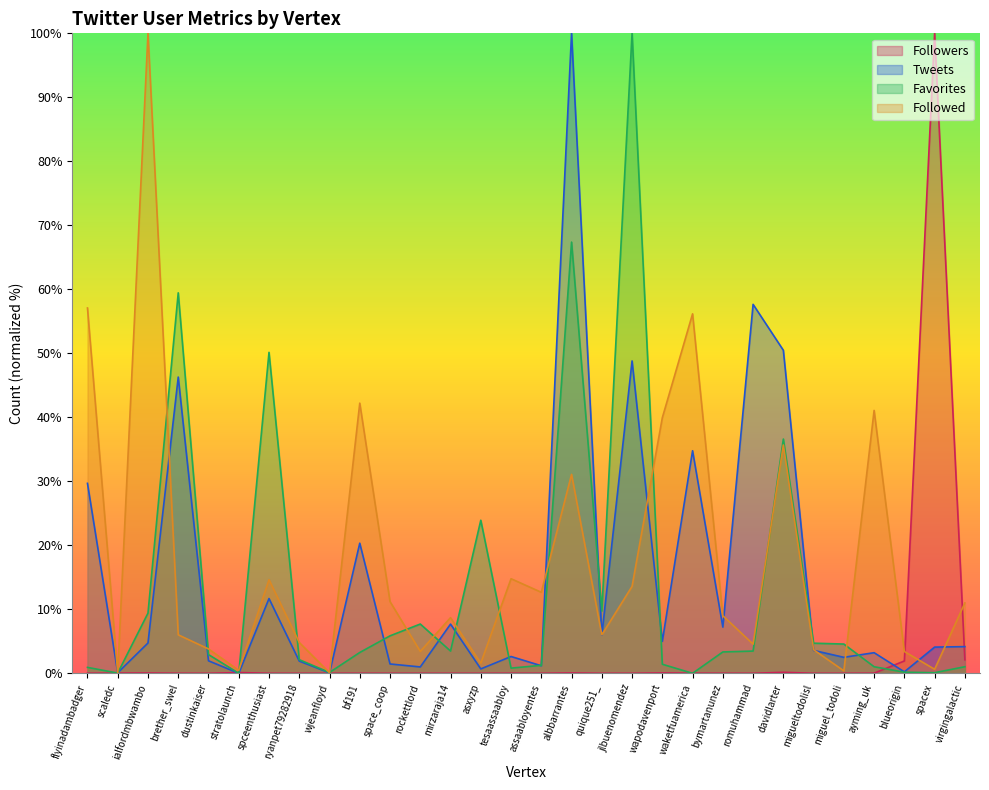

Which series ends up on top after the final intersection of Followers and Followed?

Followed